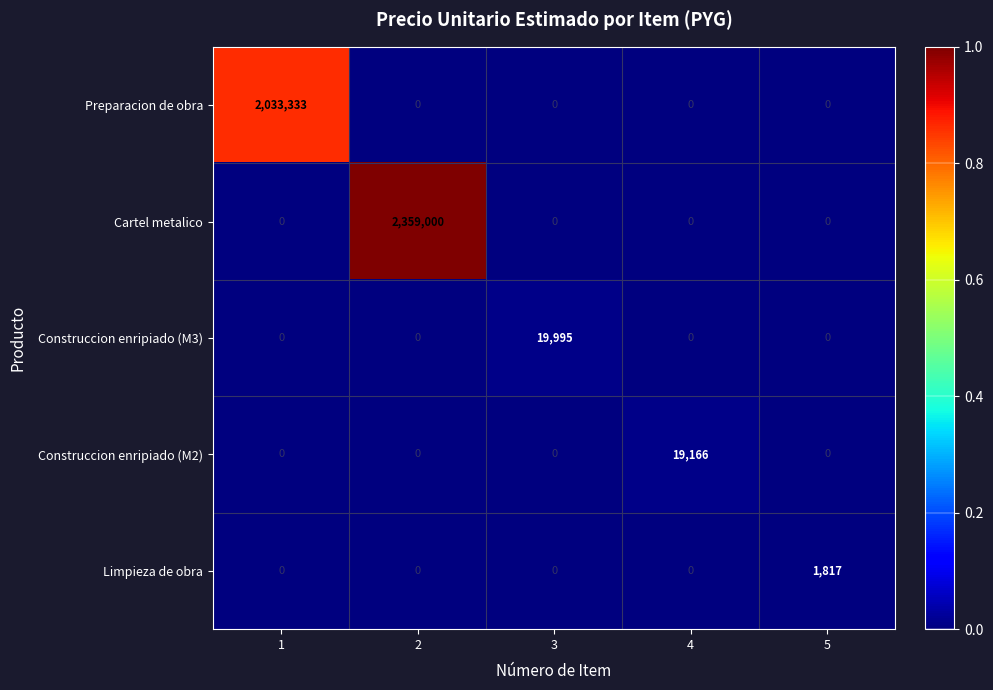

Which series has the largest range (max minus min)?

Cartel metalico